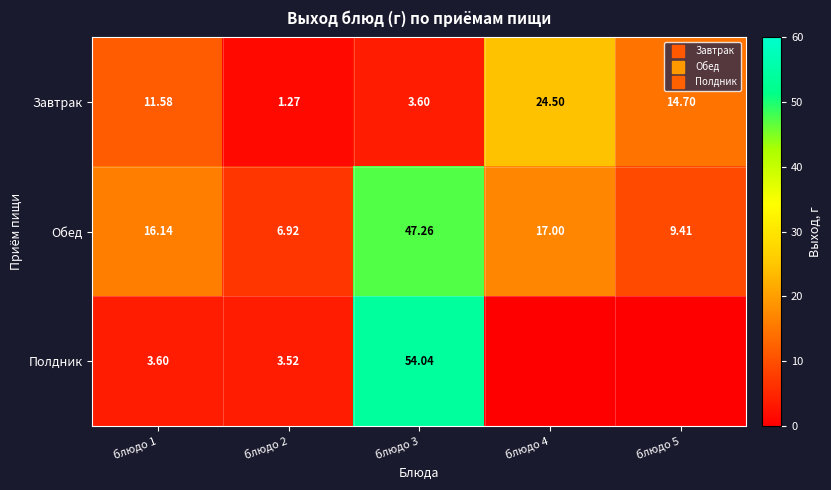

Which category has the lowest value in the Обед series?

блюдо 2